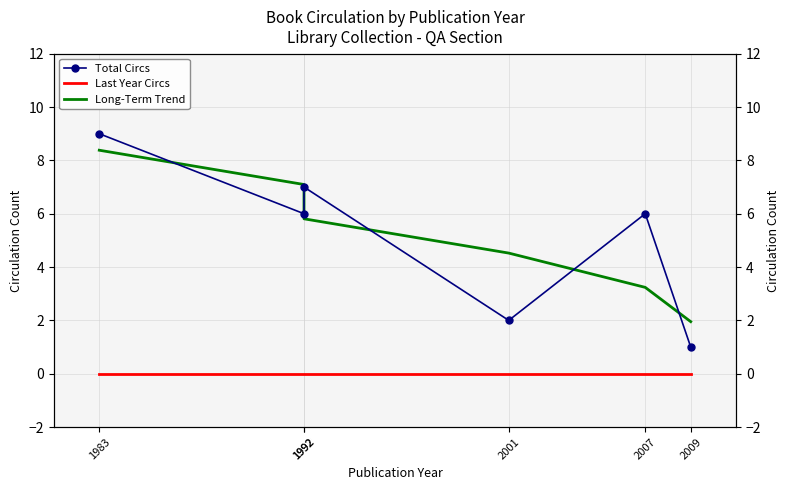

How many Total Circs values are between 2 and 7?

4